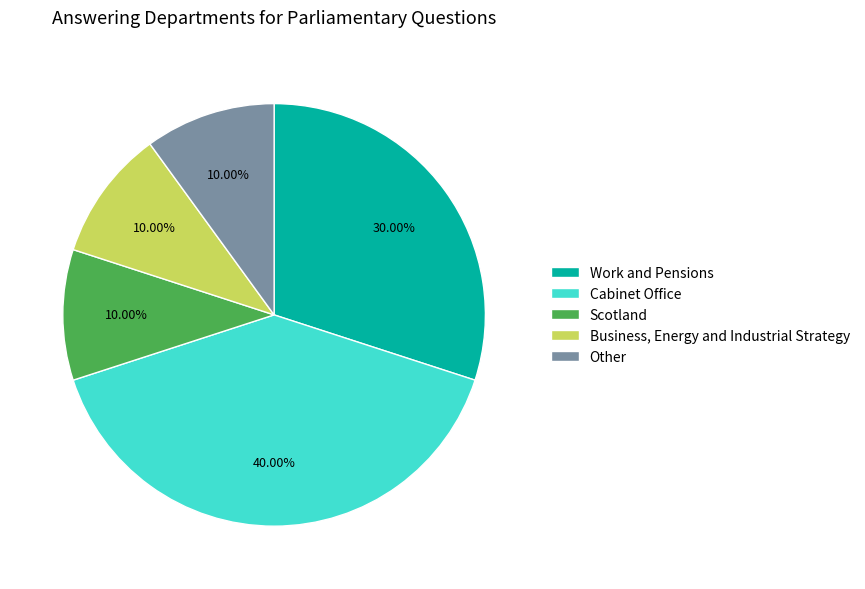

Does any single category account for the majority?

No